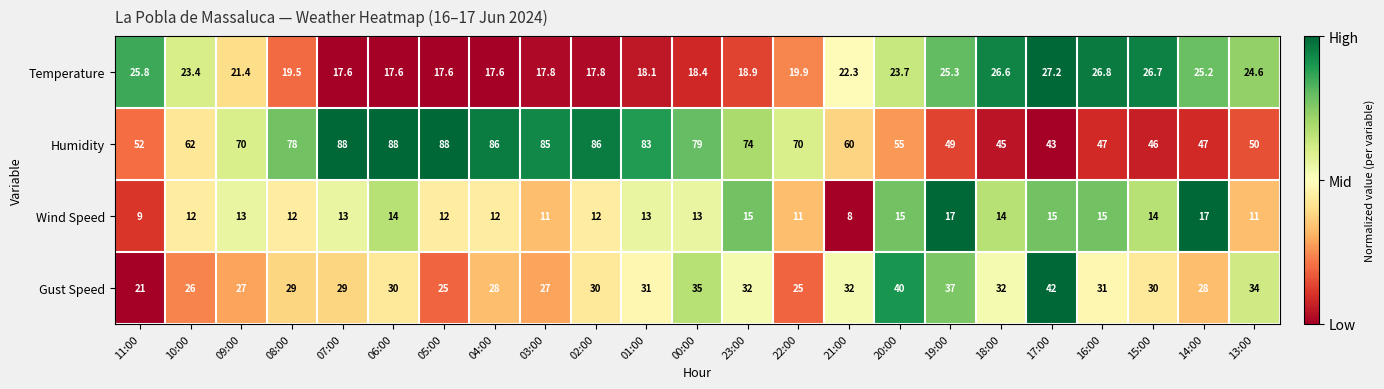

How many values in the Temperature series are below 21?

11